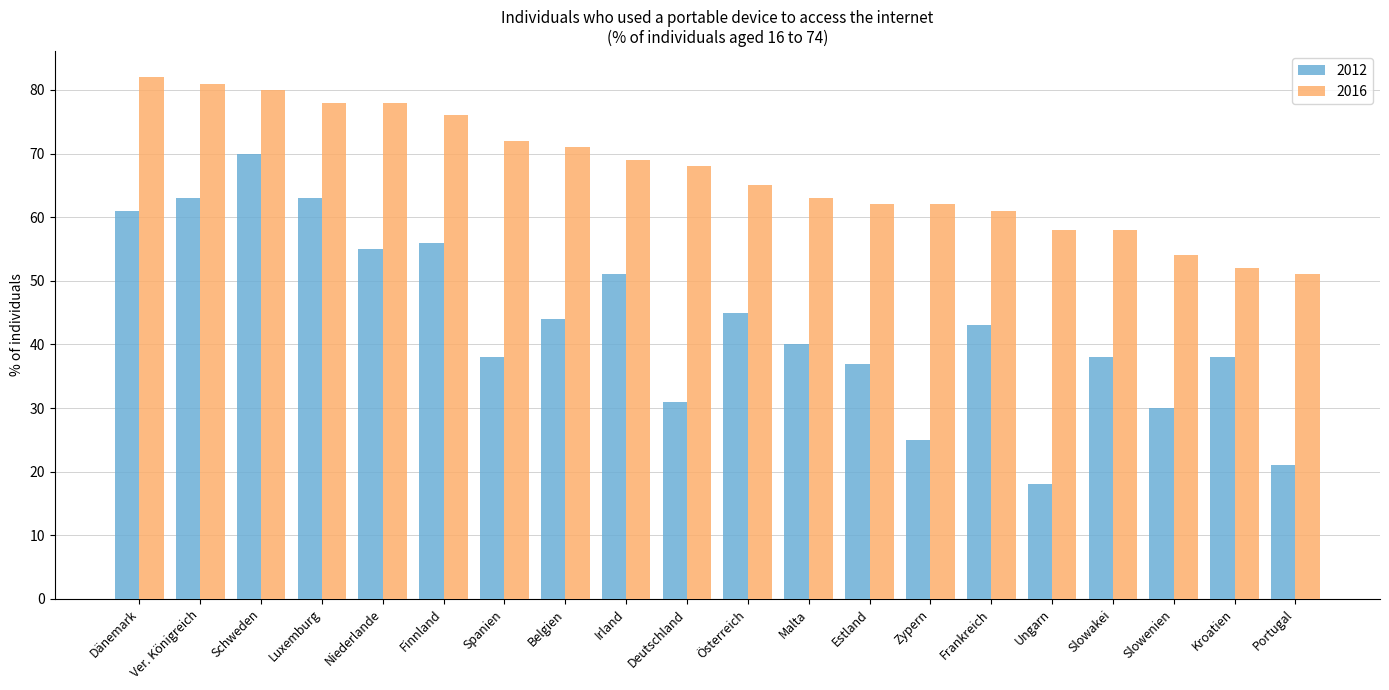

Reading right to left, what are all the values shown in this chart?

2012: Portugal=21	Kroatien=38	Slowenien=30	Slowakei=38	Ungarn=18	Frankreich=43	Zypern=25	Estland=37	Malta=40	Österreich=45	Deutschland=31	Irland=51	Belgien=44	Spanien=38	Finnland=56	Niederlande=55	Luxemburg=63	Schweden=70	Ver. Königreich=63	Dänemark=61
2016: Portugal=51	Kroatien=52	Slowenien=54	Slowakei=58	Ungarn=58	Frankreich=61	Zypern=62	Estland=62	Malta=63	Österreich=65	Deutschland=68	Irland=69	Belgien=71	Spanien=72	Finnland=76	Niederlande=78	Luxemburg=78	Schweden=80	Ver. Königreich=81	Dänemark=82